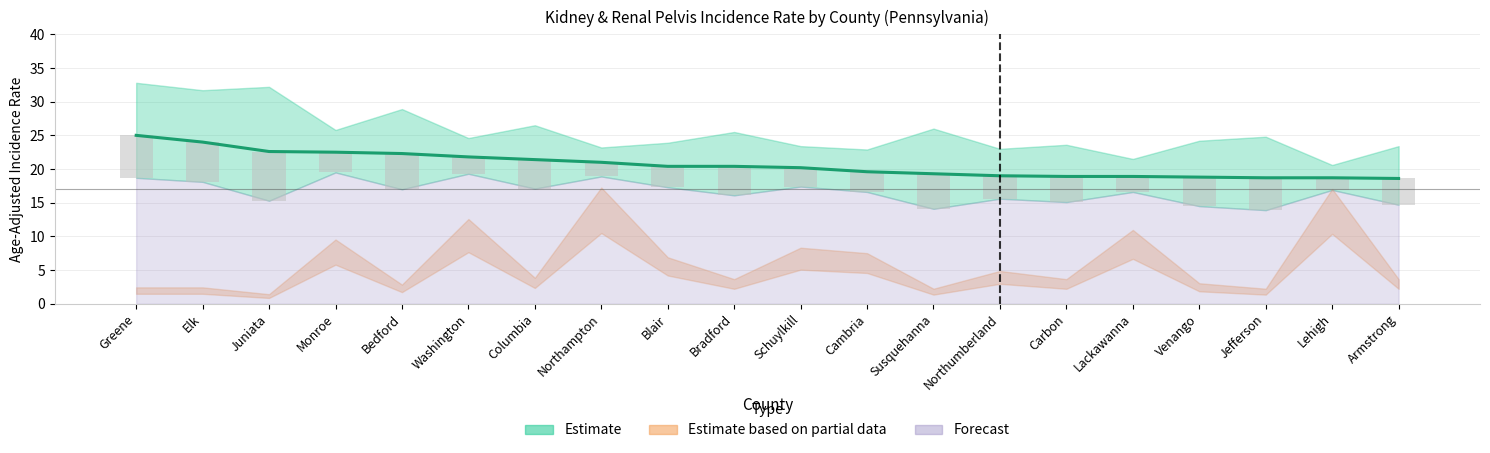

Where does the data first go above 20?

Greene